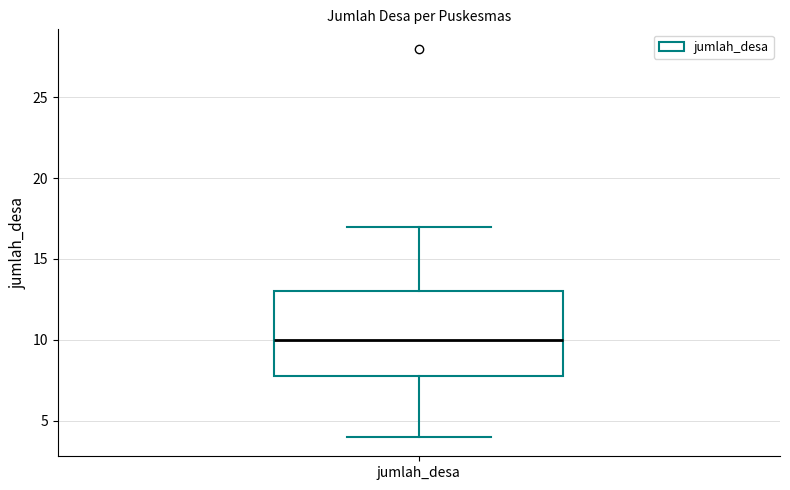

Transcribe this box plot: give where the median line is, the range the box spans, and where the two whiskers end, as read against the y-axis. The values are not printed on the chart, so give them approximately, as read against the axis.

median 10, box 8 to 13, whiskers 4 to 17